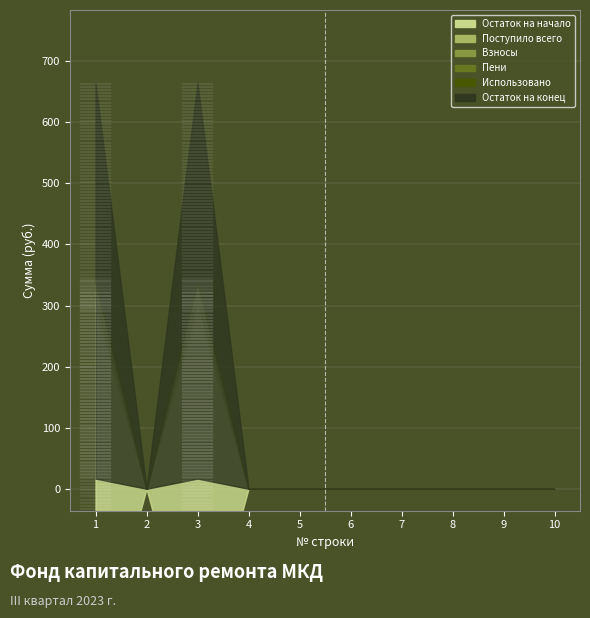

What are all the series names shown in the legend?

Остаток на начало, Поступило всего, Взносы, Пени, Использовано, Остаток на конец